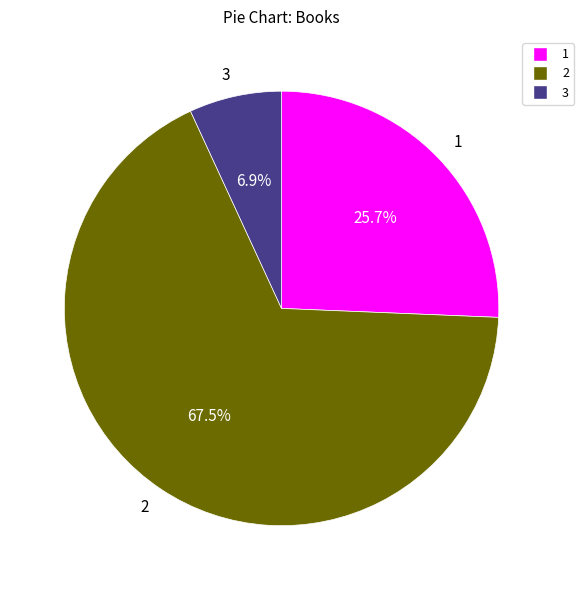

Rank the categories by value from highest to lowest.

2, 1, 3